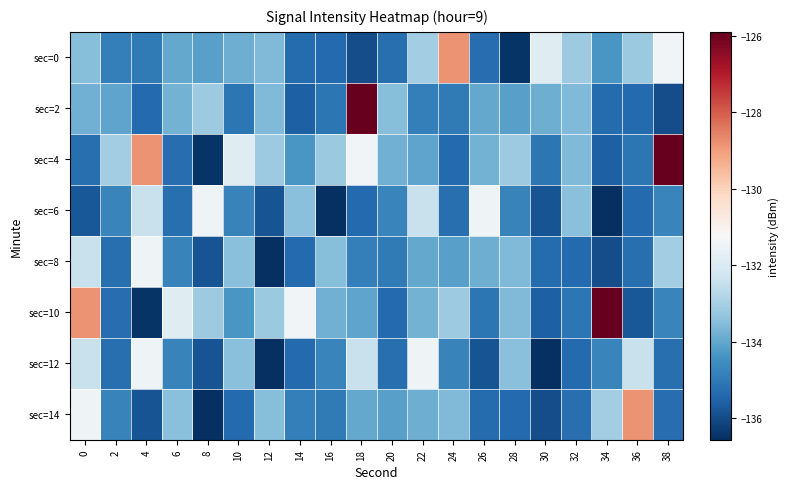

How many data points does each series have?

20